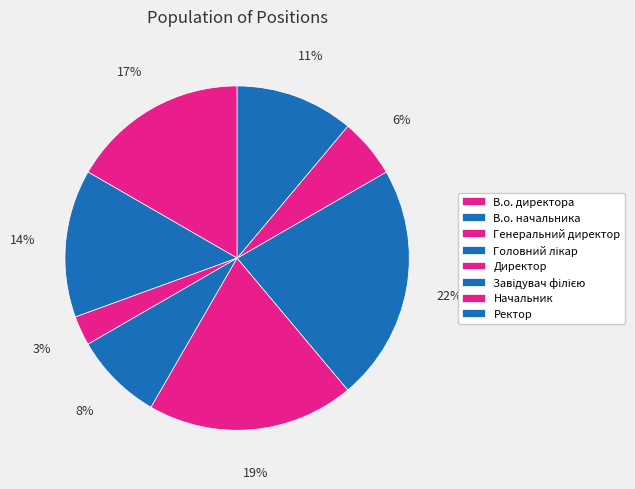

Does any single category account for the majority?

No